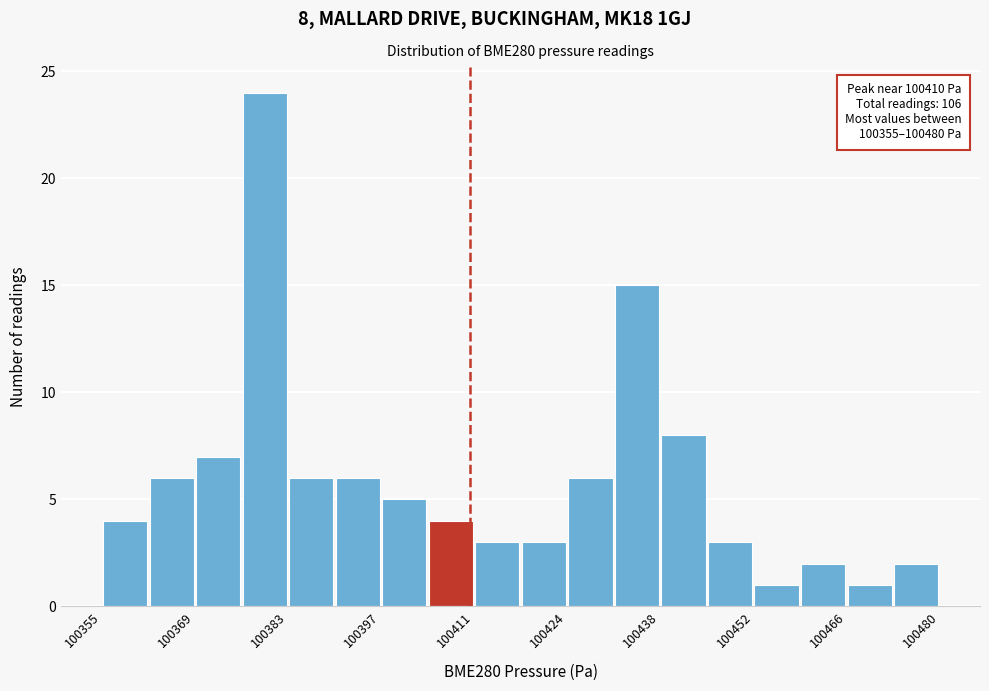

Read against the x-axis, roughly where is the centre of the tallest bar?

100380